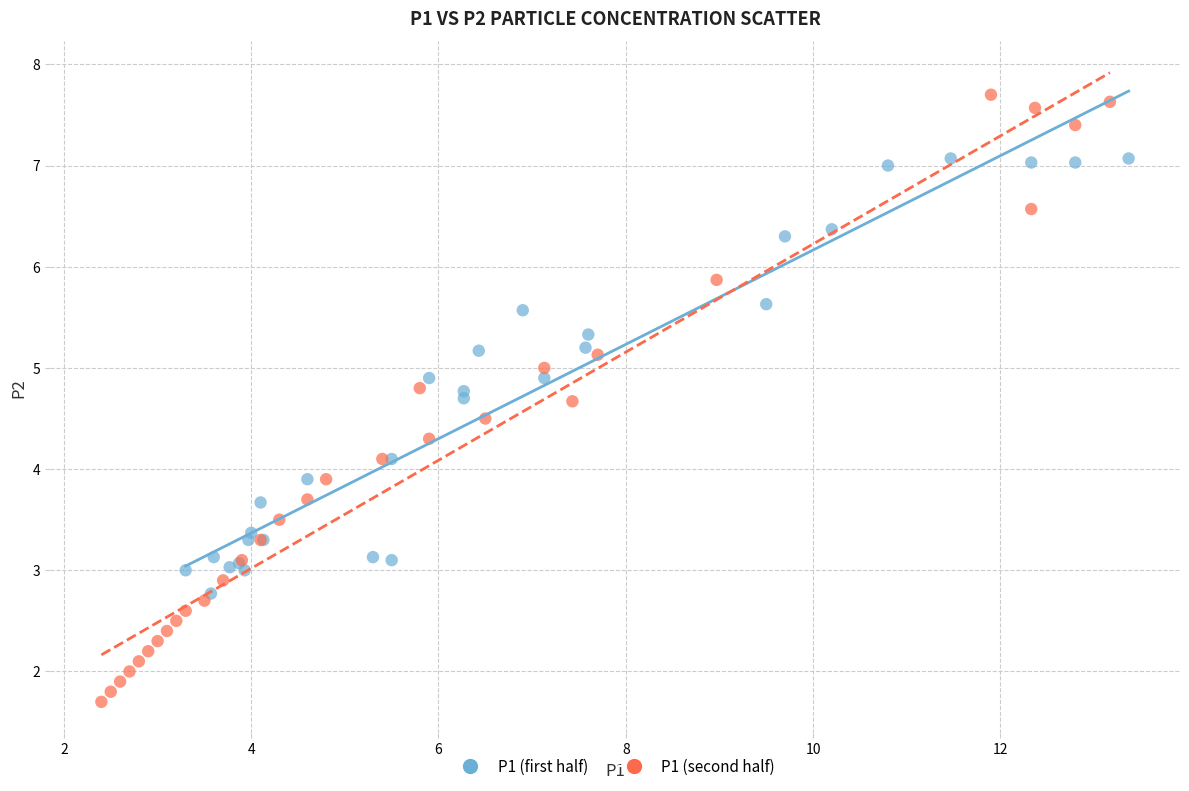

Which series contains the lowest Y value?

P1 (second half)